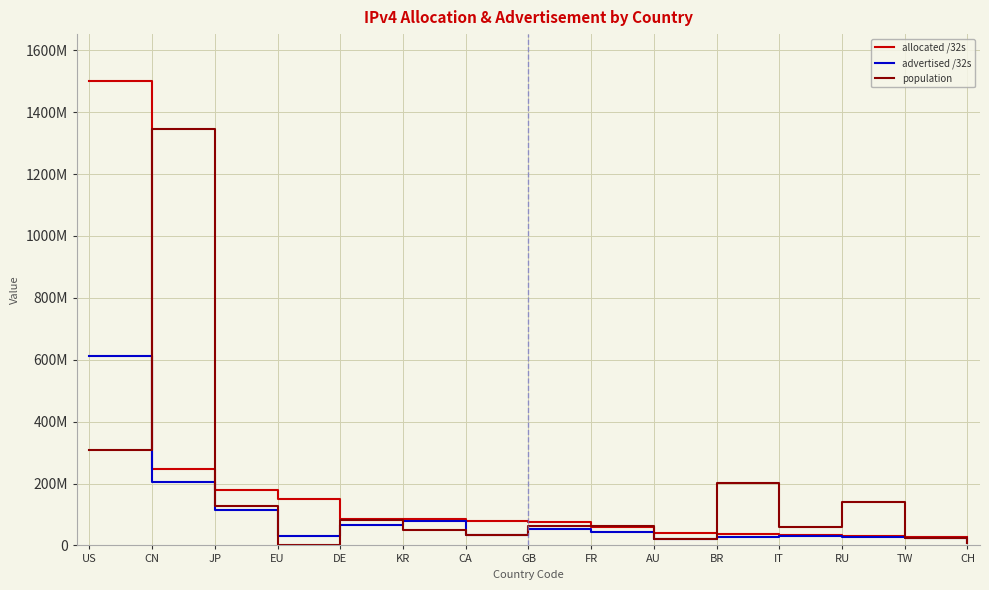

Is it true that population equals 48614469 at KR?

True